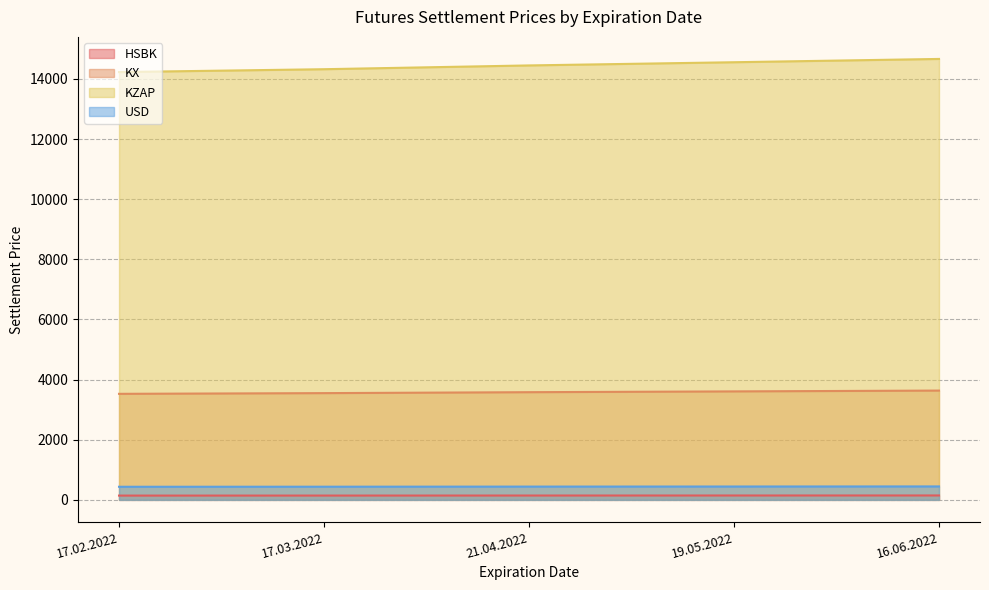

How many lines are shown in the chart?

4